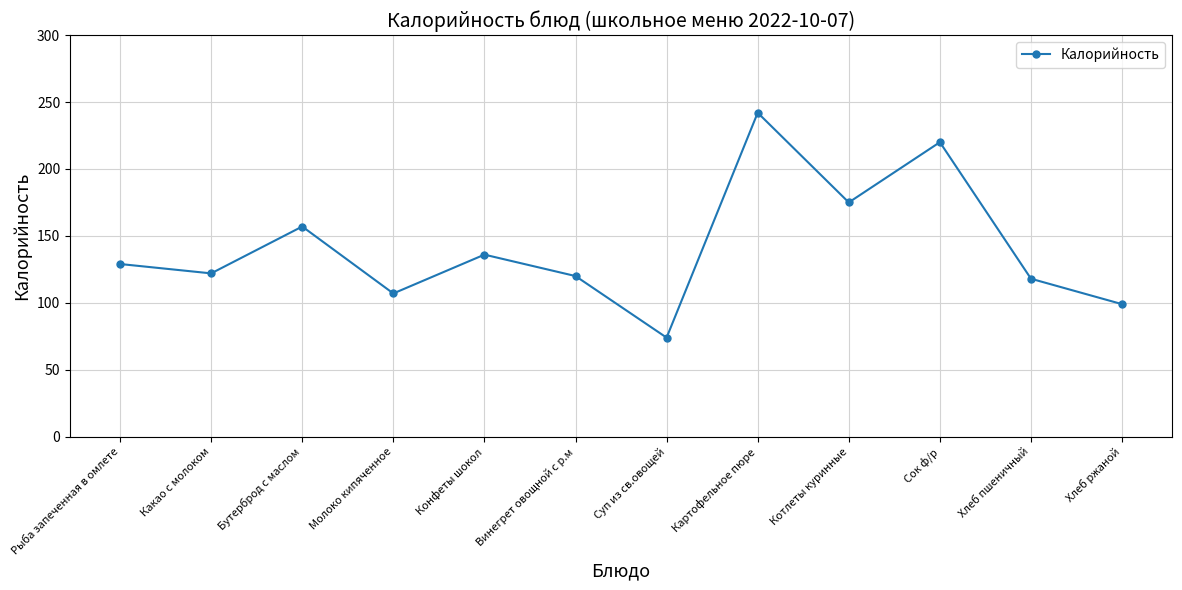

What is the greatest value displayed?

242